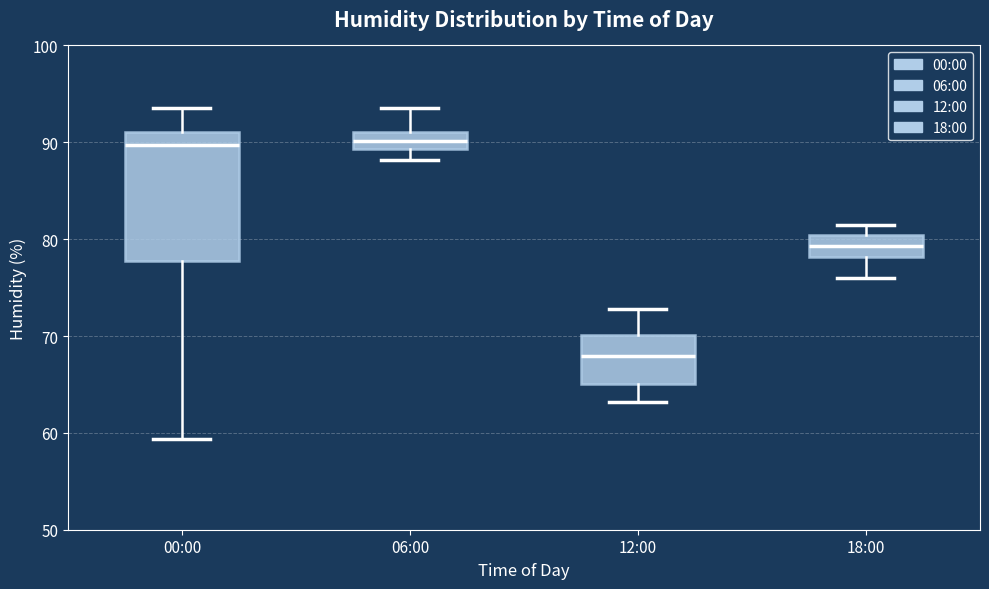

Comparing the boxes themselves (not the whiskers), which one is the tallest?

00:00